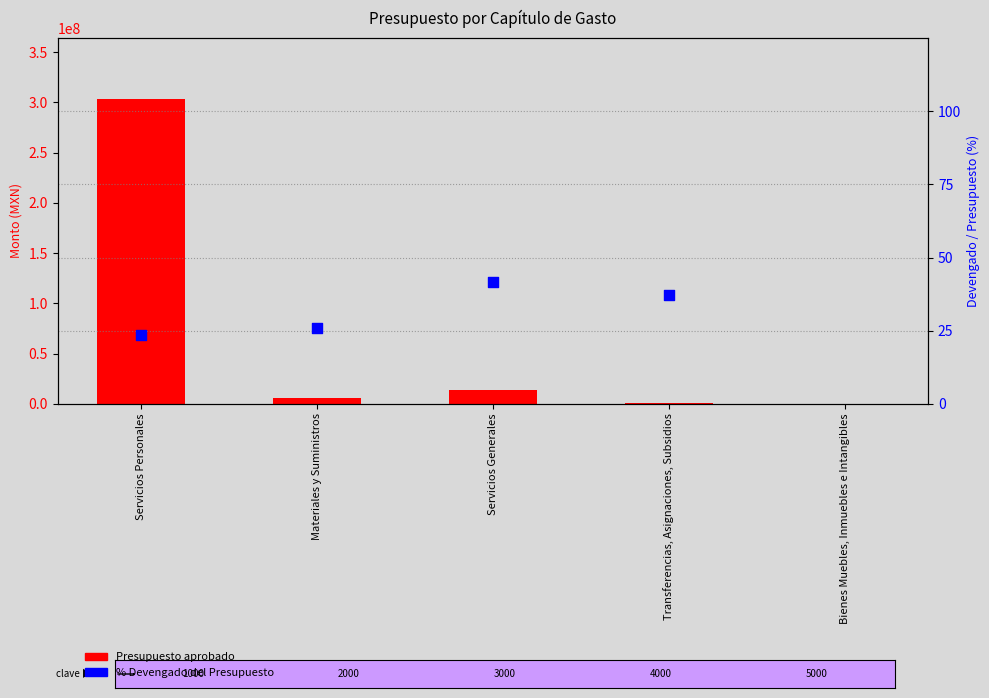

Is the value of Presupuesto aprobado at Materiales y Suministros greater than the value of % Devengado / Presupuesto at Servicios Generales?

Yes